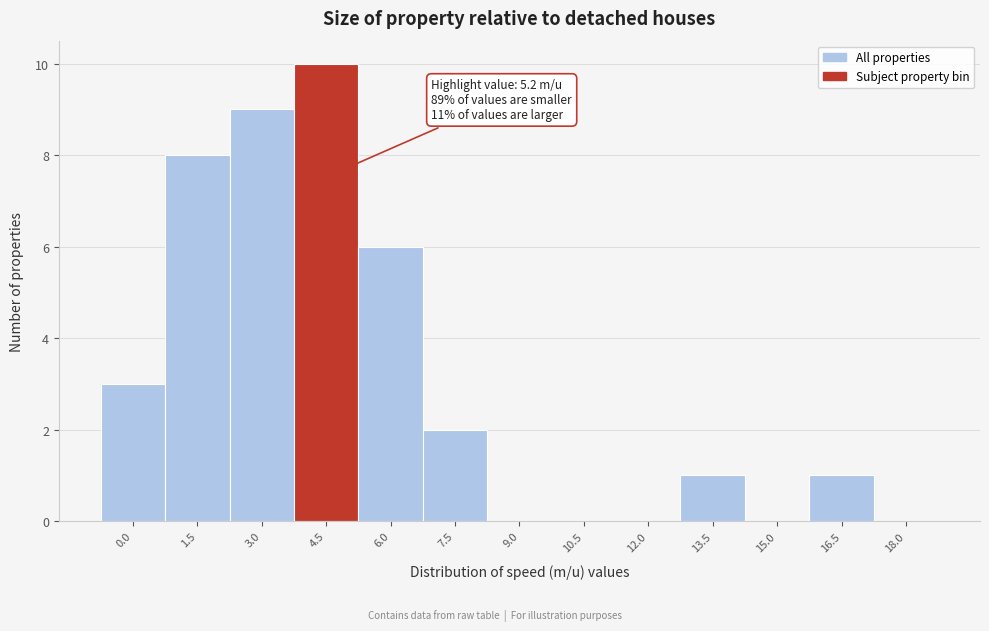

Reading right to left, list all the values displayed in this chart.

18.0=0	16.5=1	15.0=0	13.5=1	12.0=0	10.5=0	9.0=0	7.5=2	6.0=6	4.5=10	3.0=9	1.5=8	0.0=3